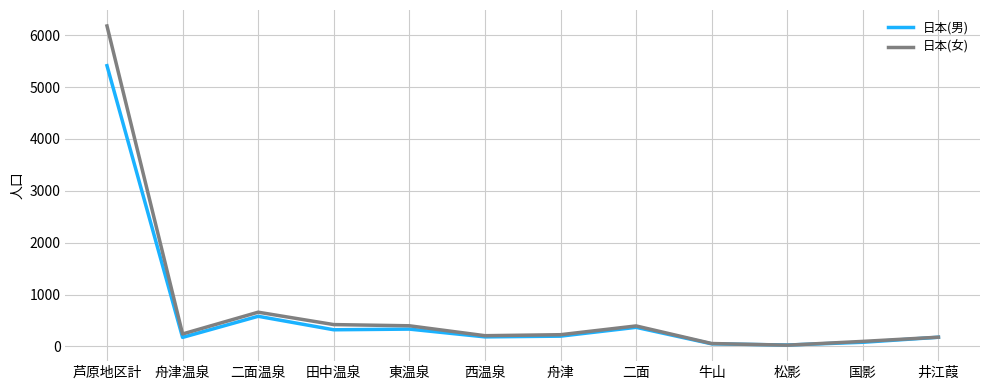

How many series are shown in this chart?

2